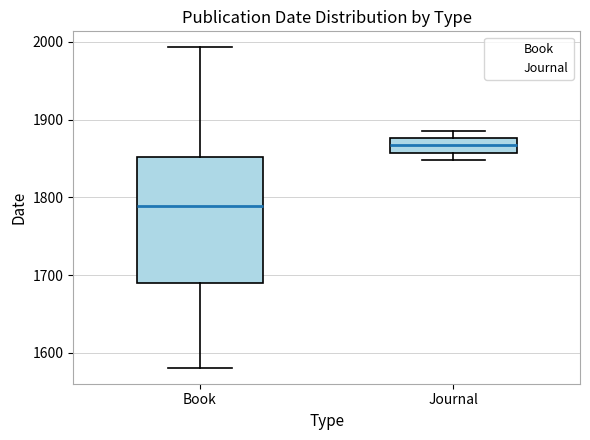

Which box has the highest median line?

Journal